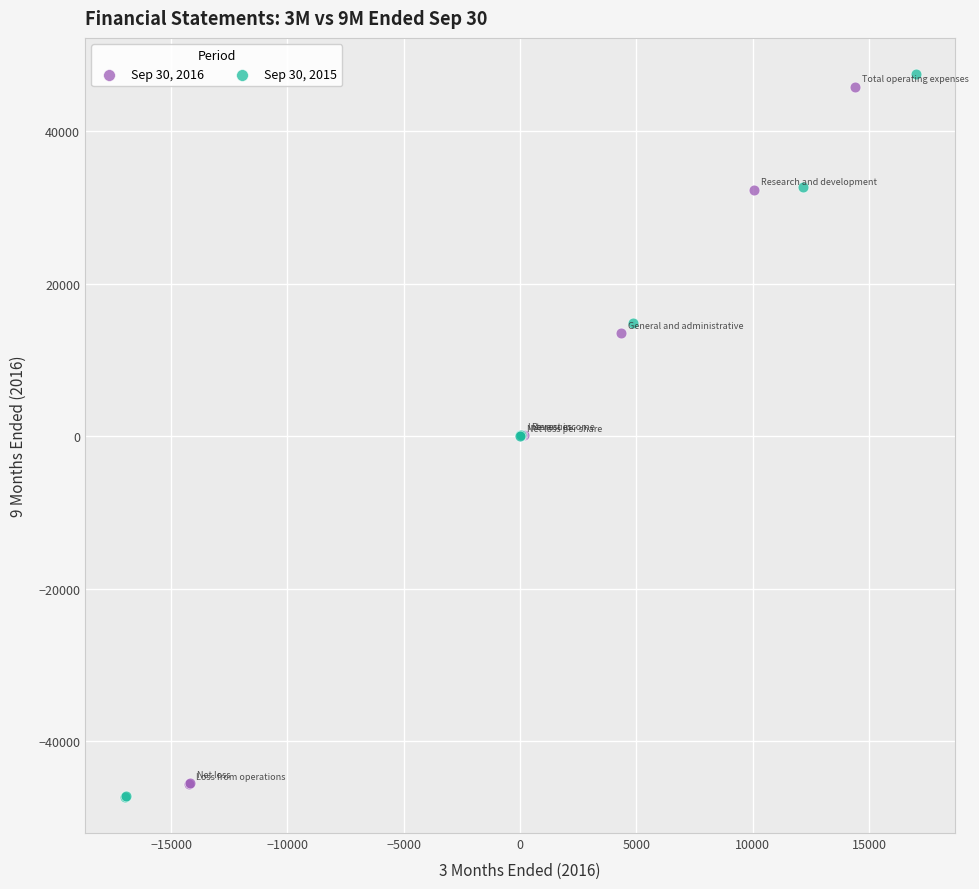

Which series has the largest Y range (max minus min)?

Sep 30, 2015